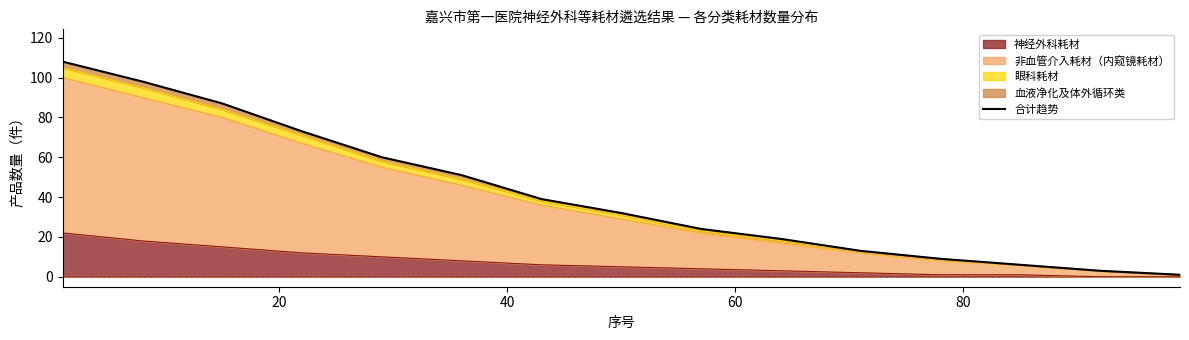

What is the average value?

42